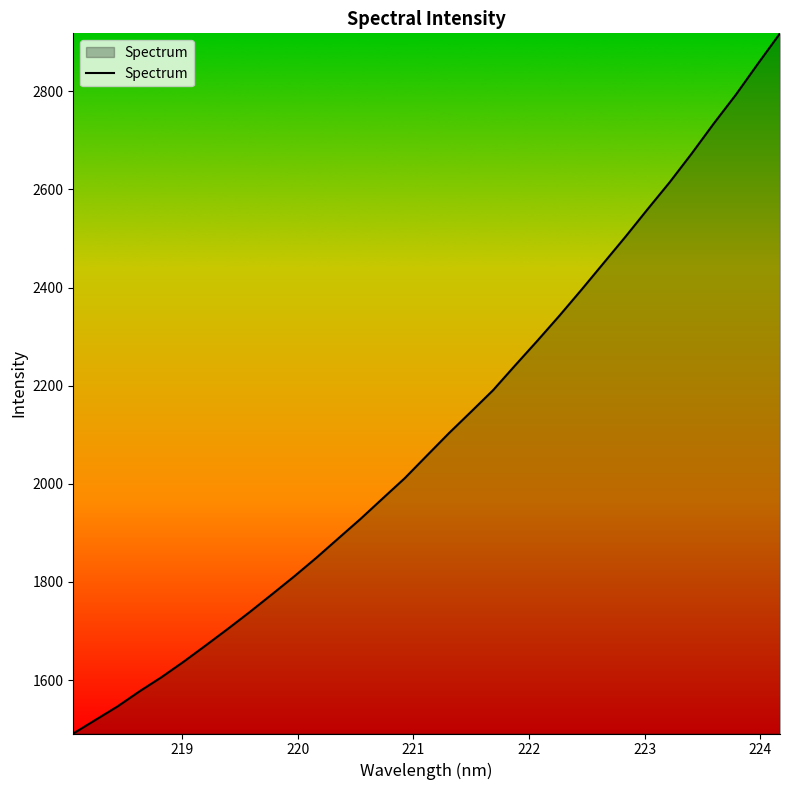

Reading left to right, transcribe all the data shown in this chart.

1491.2	1518.8	1546.3	1577.2	1606.2	1637.8	1671.0	1704.8	1739.4	1775.3	1811.6	1849.5	1889.2	1928.8	1970.3	2011.6	2057.6	2103.4	2147.0	2191.0	2241.6	2291.5	2342.6	2395.5	2449.8	2504.0	2559.9	2614.8	2673.4	2734.6	2793.2	2856.4	2918.2